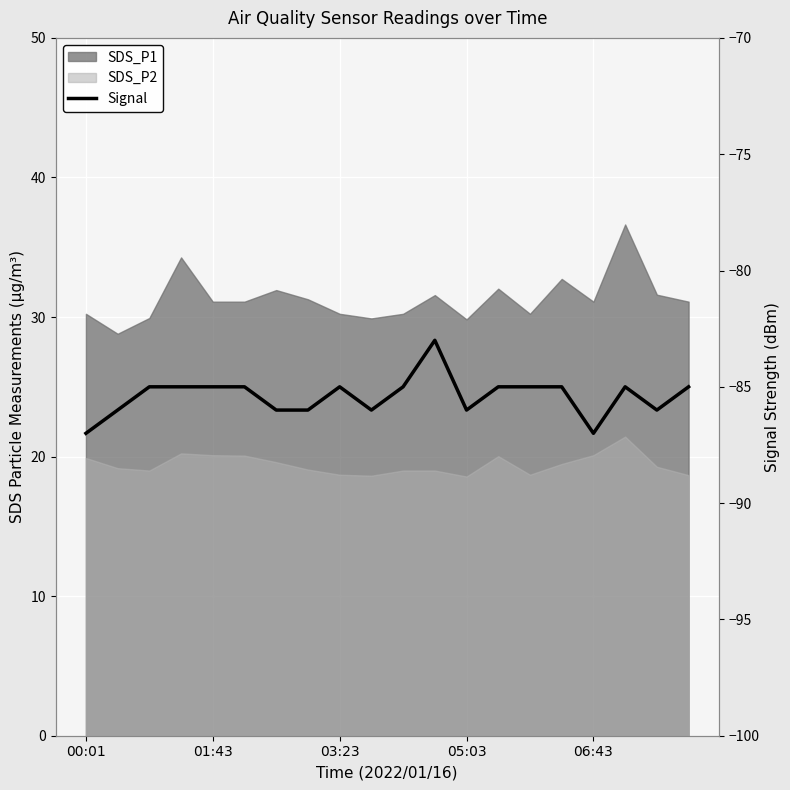

At which label does the data first exceed -85?

11